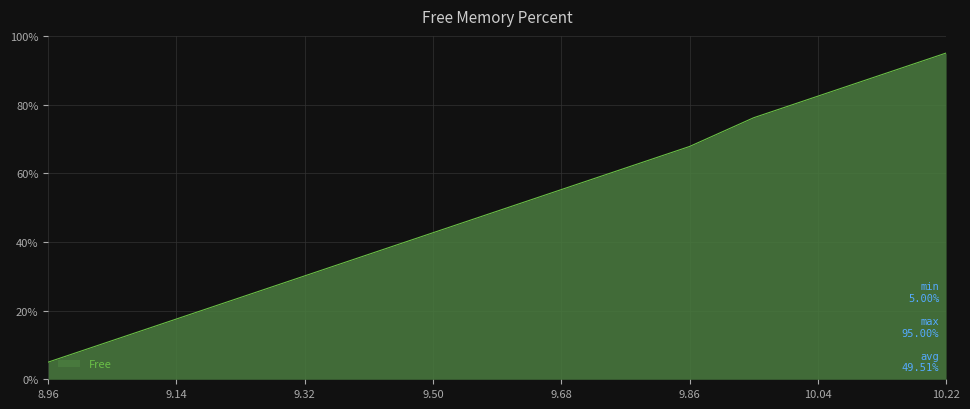

Does the chart have visible grid lines?

Yes